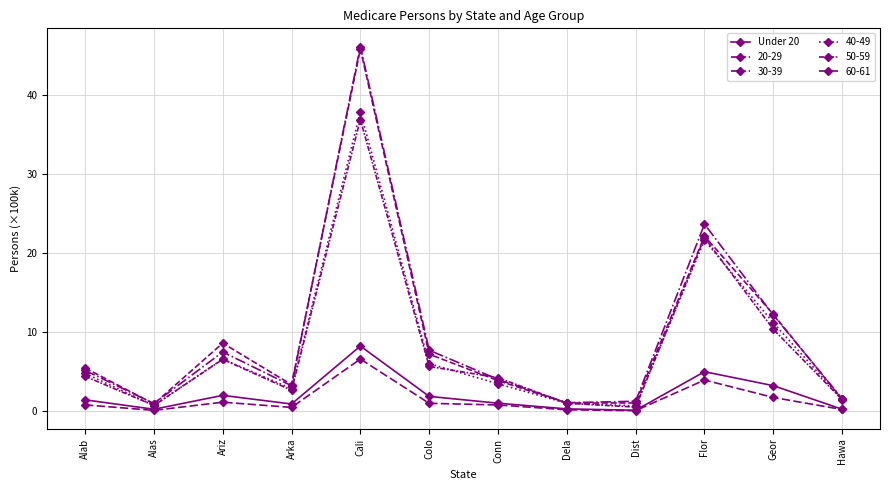

Which has a higher value, Dist or Geor?

Geor